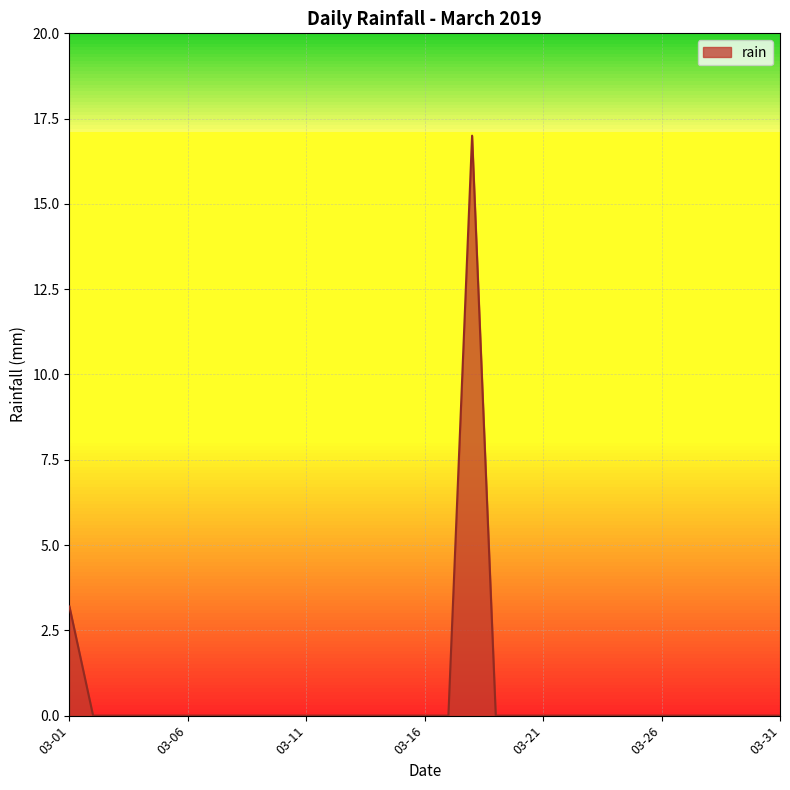

What is the difference between the maximum and minimum values?

17.0